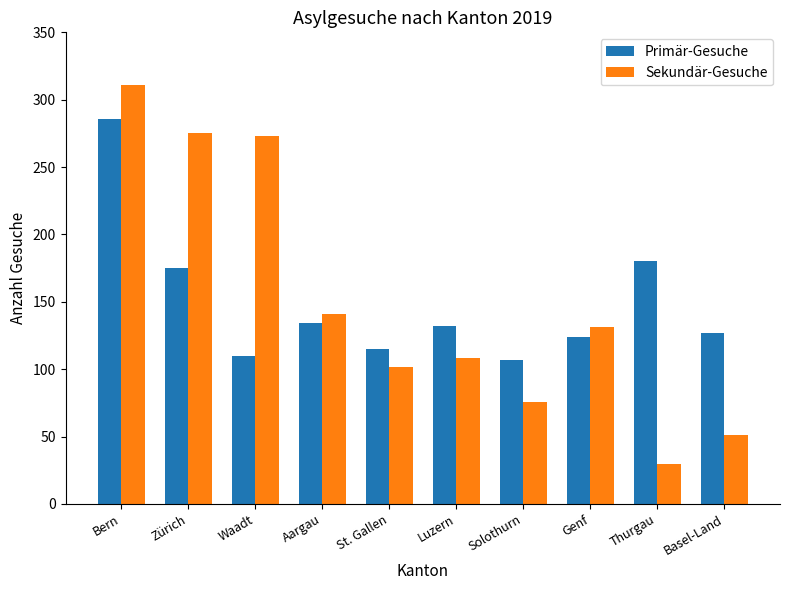

At Thurgau, list the series in order from smallest to largest.

Sekundär-Gesuche, Primär-Gesuche